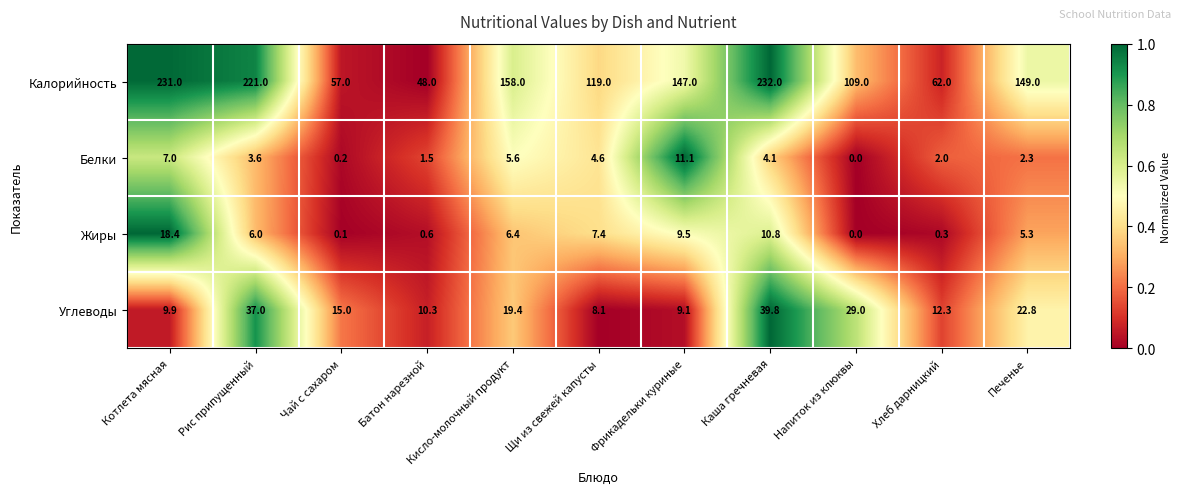

Which series changed the most between Рис припущенный and Печенье?

Калорийность